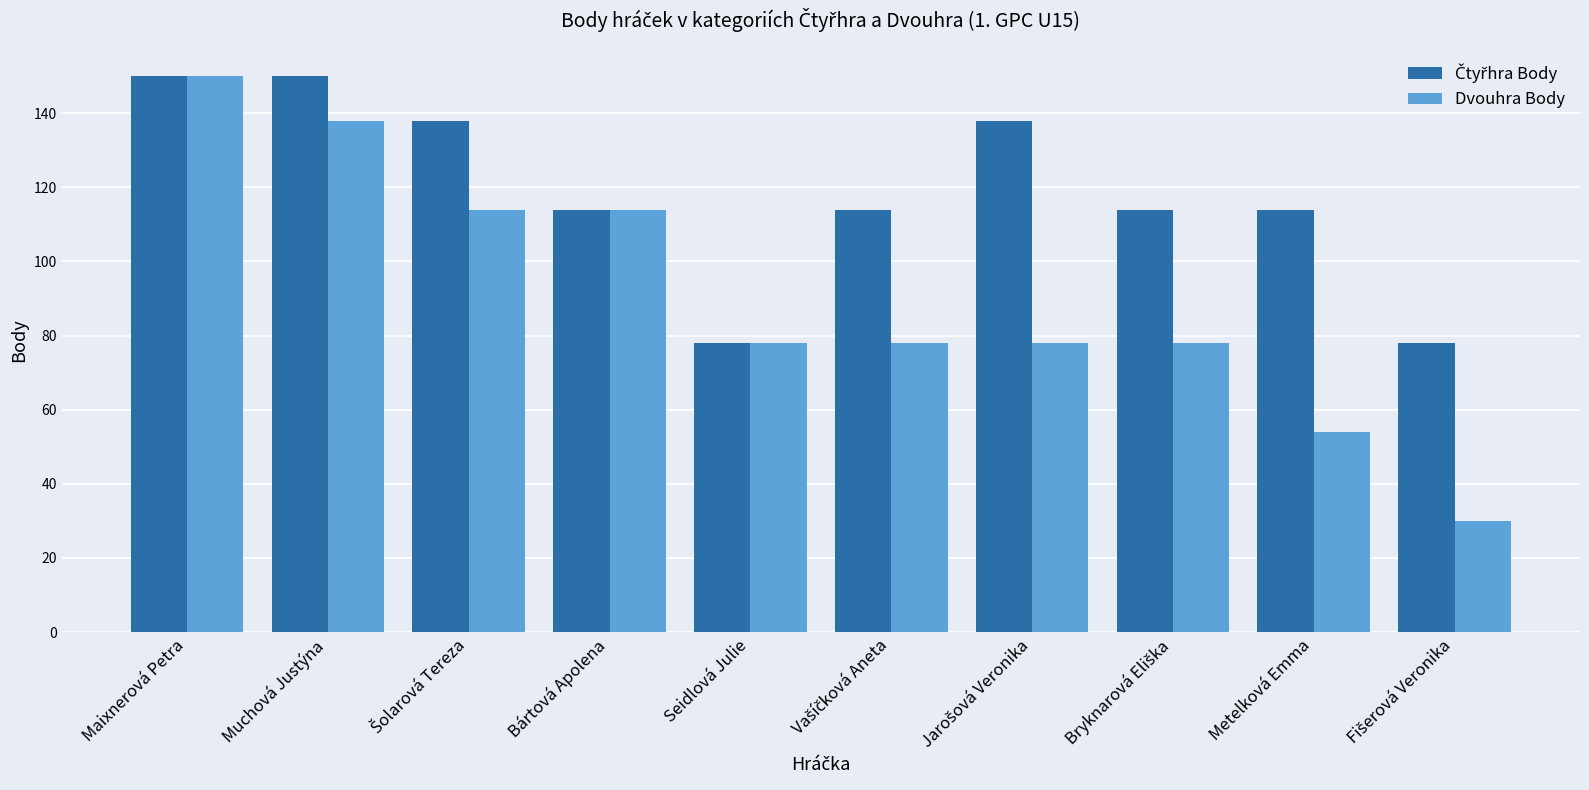

How many data points does each series have?

10